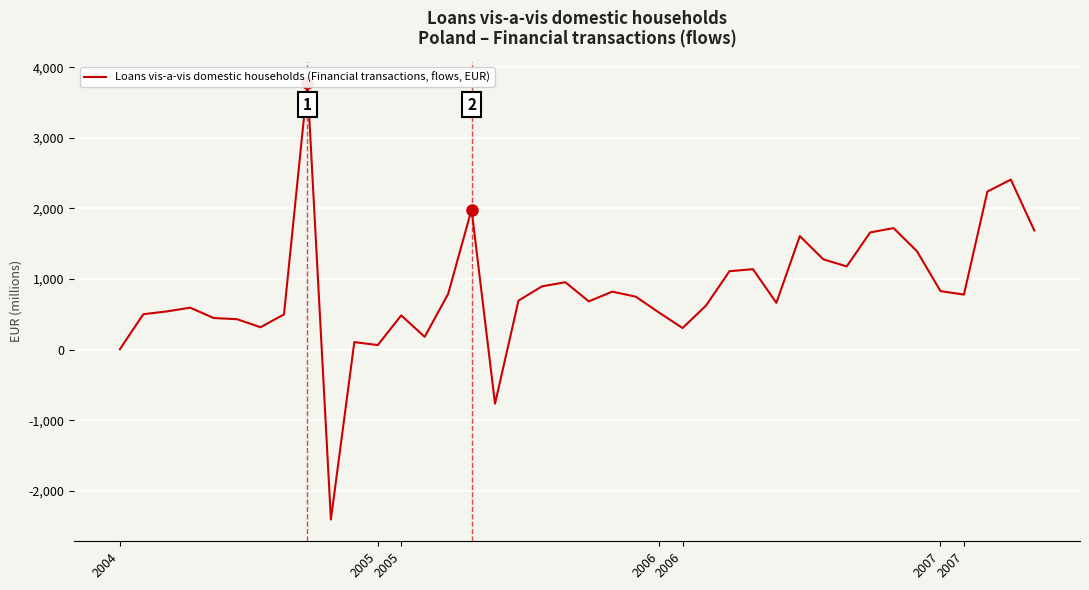

Between 39 and 2006, which is larger?

39